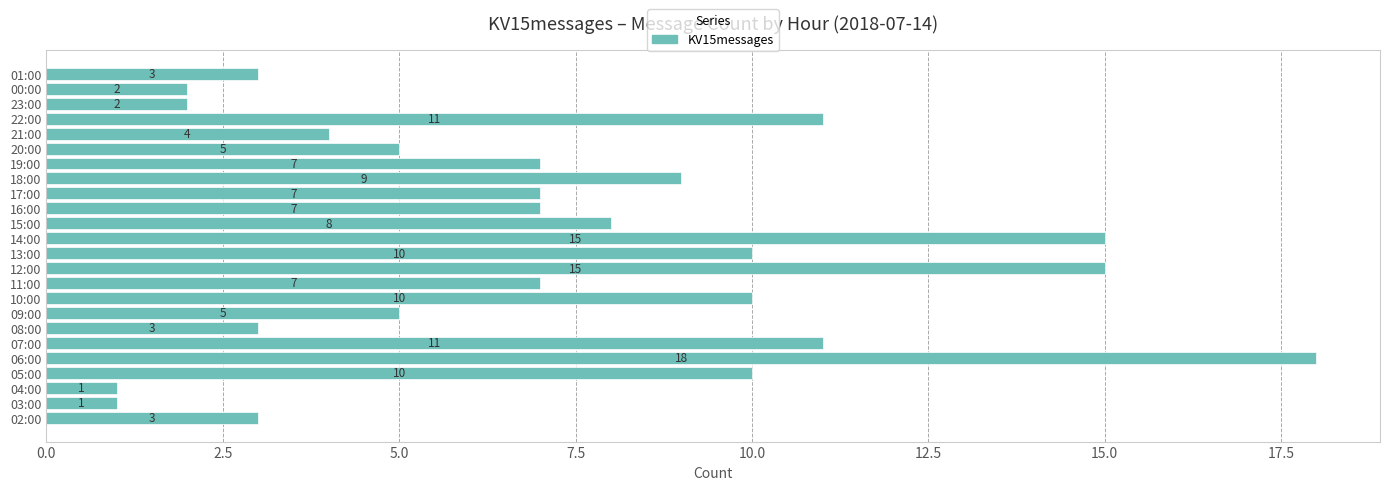

What is the difference between the maximum and second lowest values?

17